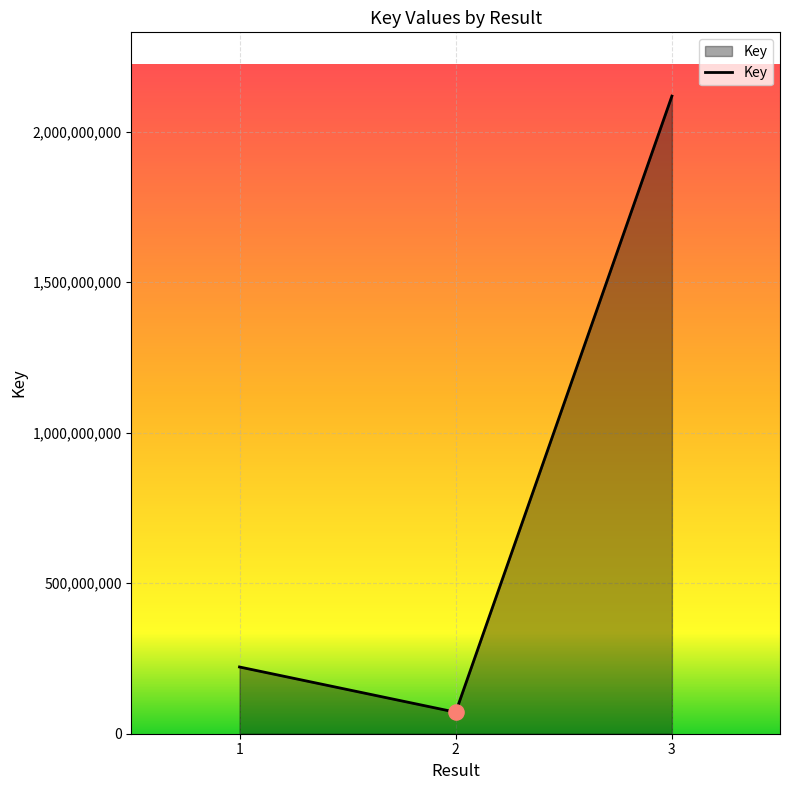

Which has a higher value, 1 or 3?

3